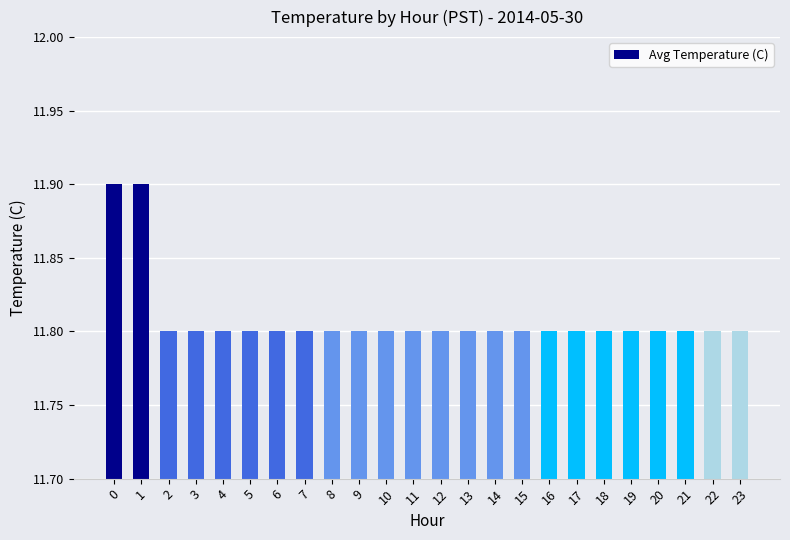

Reading left to right, what are all the values shown in this chart?

0=11.9	1=11.9	2=11.8	3=11.8	4=11.8	5=11.8	6=11.8	7=11.8	8=11.8	9=11.8	10=11.8	11=11.8	12=11.8	13=11.8	14=11.8	15=11.8	16=11.8	17=11.8	18=11.8	19=11.8	20=11.8	21=11.8	22=11.8	23=11.8